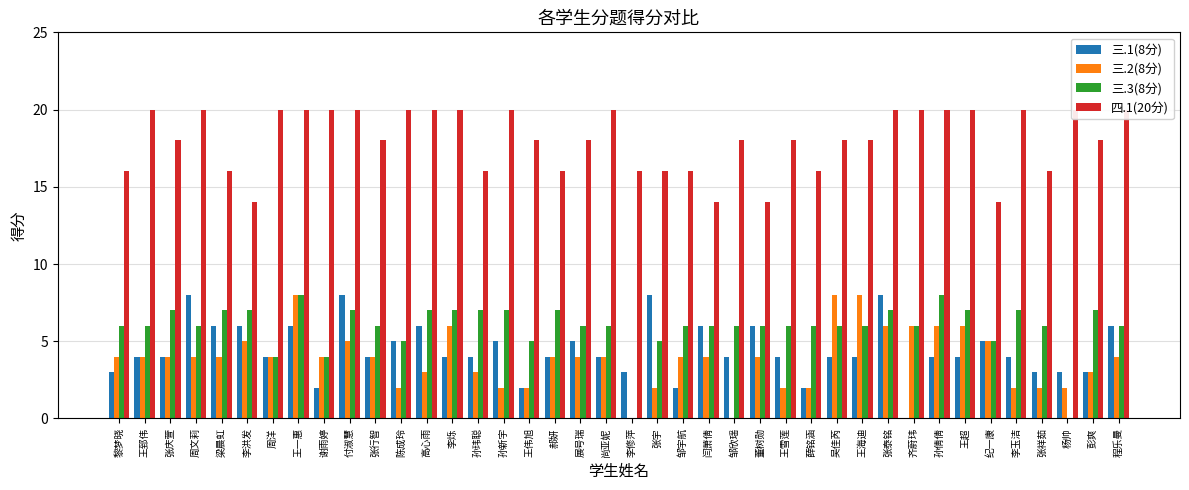

Reading right to left, list all the values displayed in this chart.

三.1(8分): 6	3	3	3	4	5	4	4	0	8	4	4	2	4	6	4	6	2	8	3	4	5	4	2	5	4	4	6	5	4	8	2	6	4	6	6	8	4	4	3
三.2(8分): 4	3	2	2	2	5	6	6	6	6	8	8	2	2	4	0	4	4	2	0	4	4	4	2	2	3	6	3	2	4	5	4	8	4	5	4	4	4	4	4
三.3(8分): 6	7	0	6	7	5	7	8	6	7	6	6	6	6	6	6	6	6	5	0	6	6	7	5	7	7	7	7	5	6	7	4	8	4	7	7	6	7	6	6
四.1(20分): 20	18	20	16	20	14	20	20	20	20	18	18	16	18	14	18	14	16	16	16	20	18	16	18	20	16	20	20	20	18	20	20	20	20	14	16	20	18	20	16